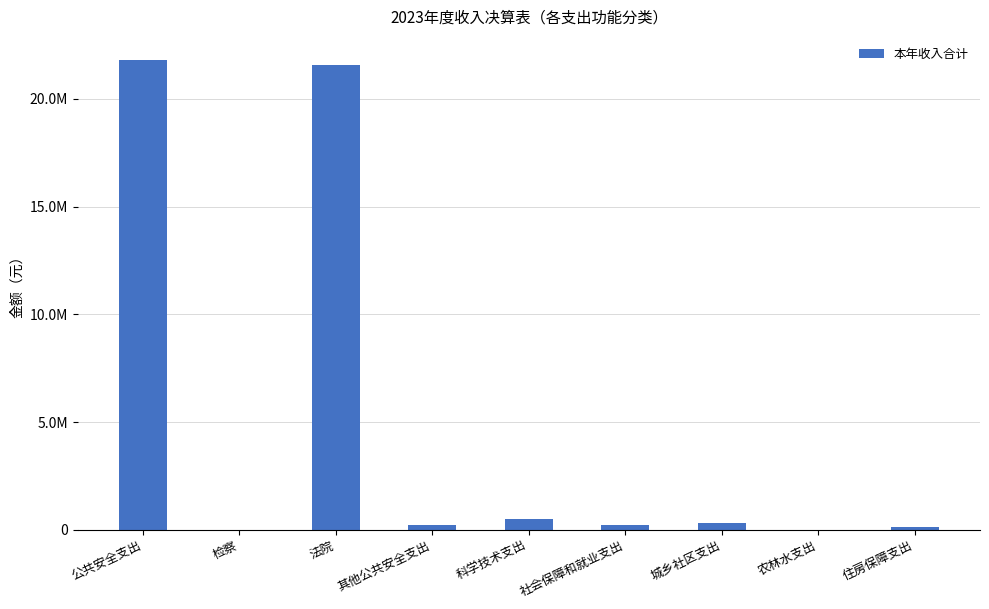

Are the bars horizontal?

No